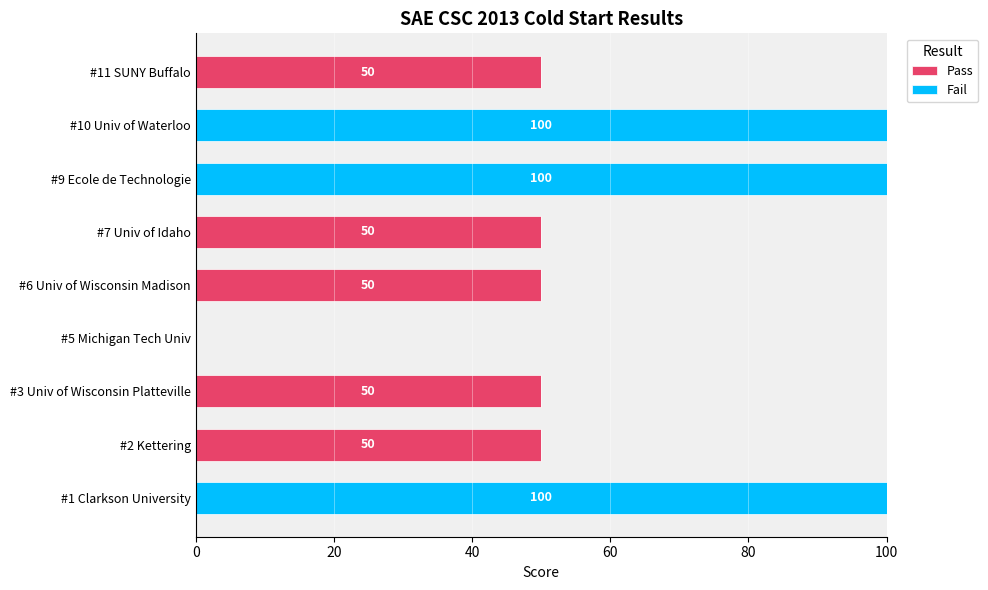

What is the sum of all Pass values?

250